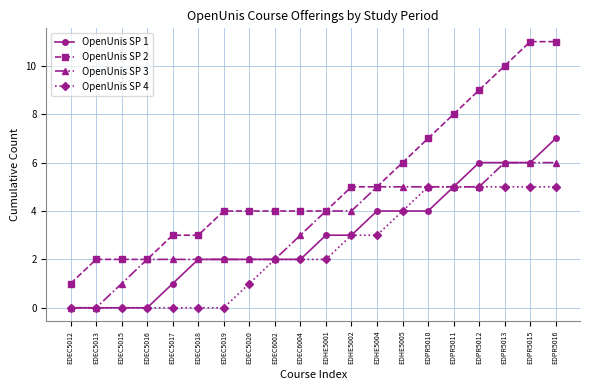

What is the label of the 19th point from the left?

EDPR5015